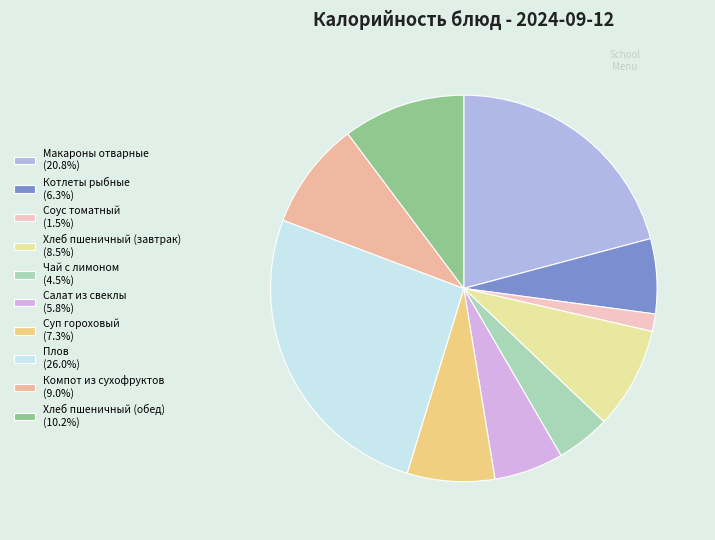

Count the number of slices in the pie.

10